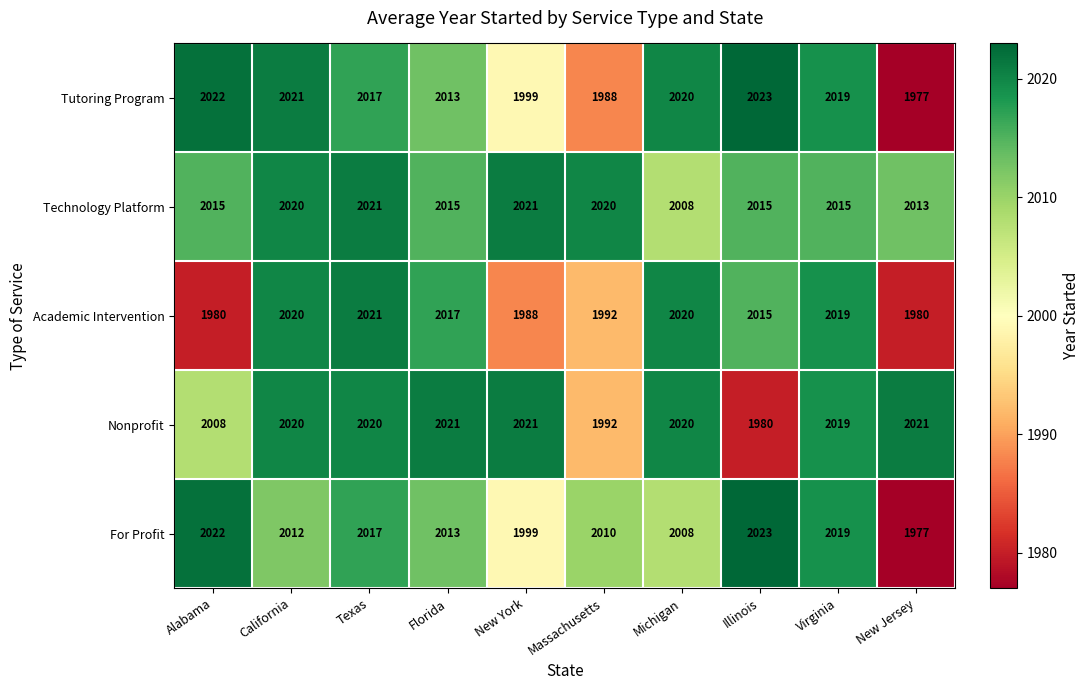

Is it true that Nonprofit equals 685 at Illinois?

False